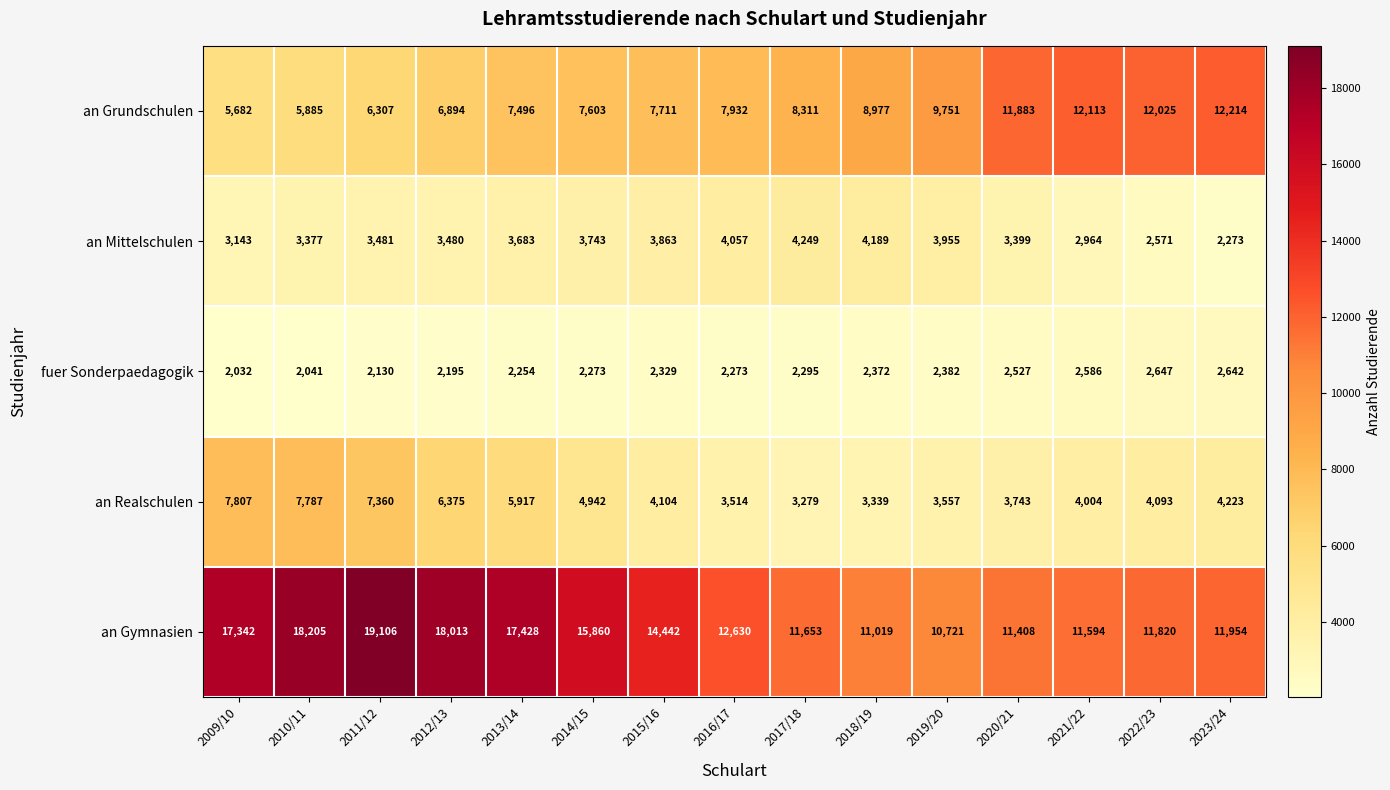

The value of an Grundschulen at 2012/13 is 3690. True or false?

False